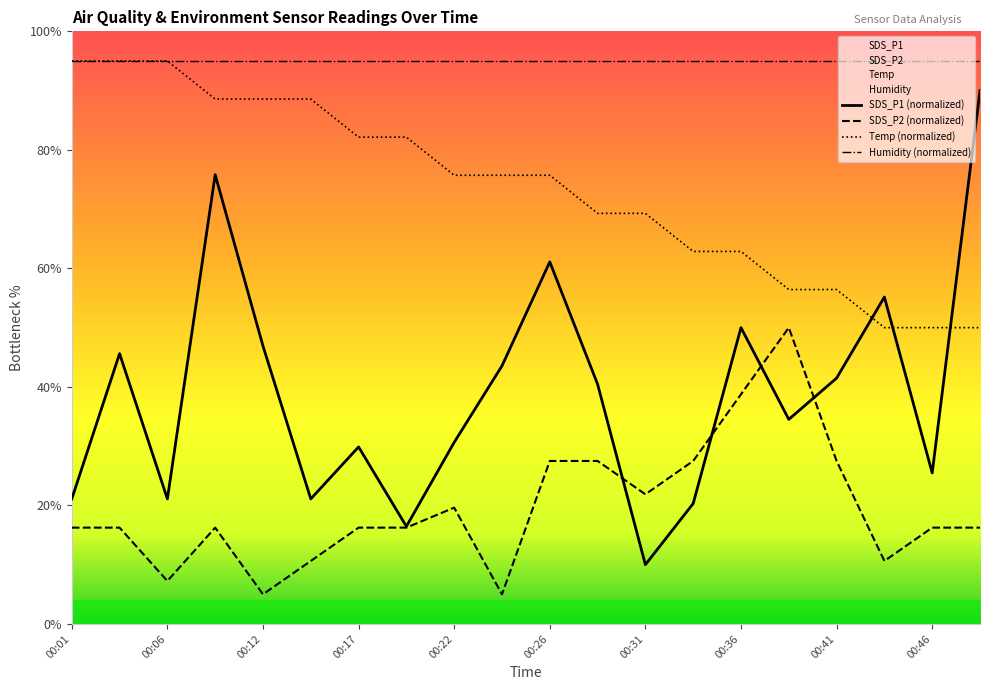

At which label does Temp reach its peak?

00:01